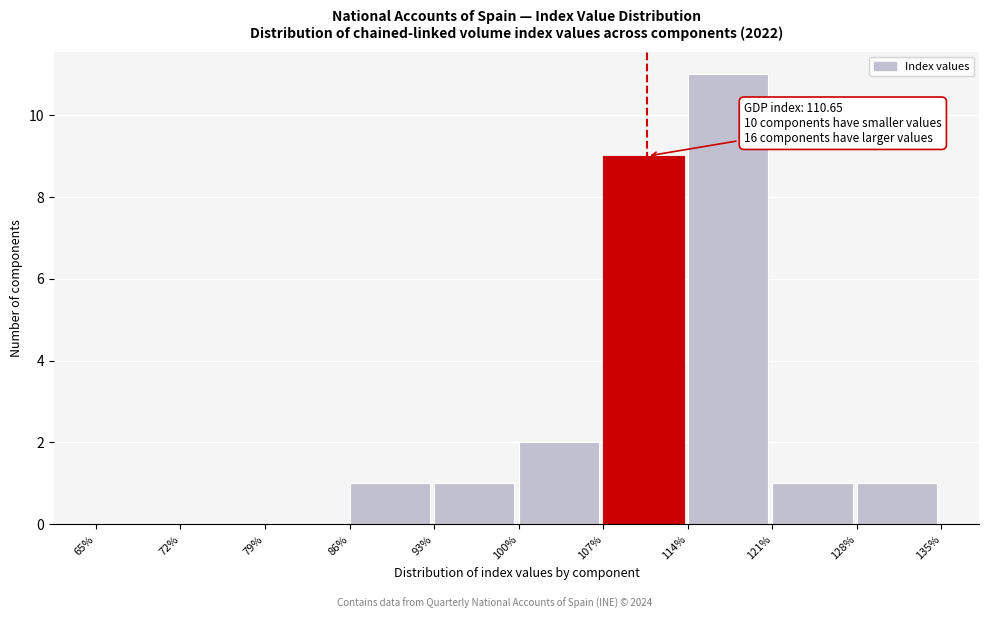

Which range on the x-axis has the tallest bar?

114% to 121%